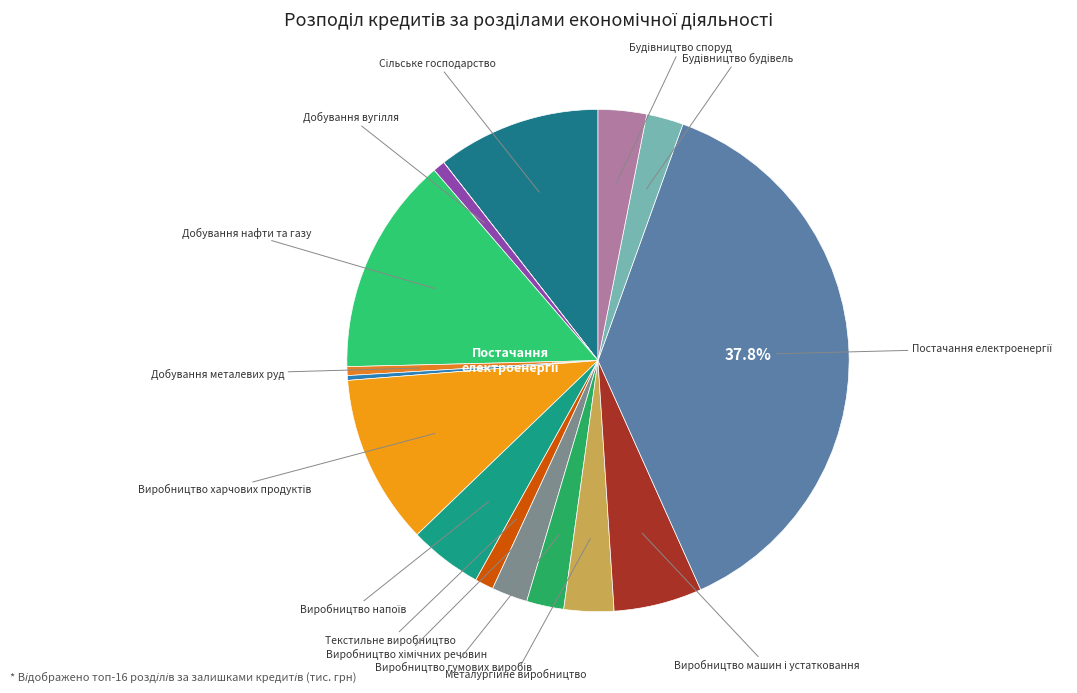

Which category has the biggest portion of the pie?

Постачання електроенергії